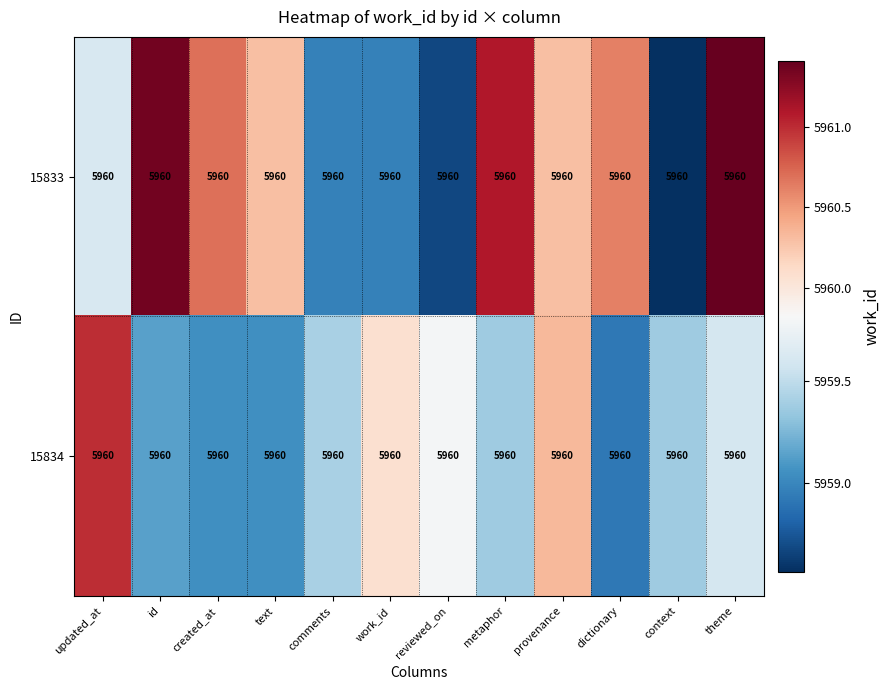

What is the difference between the 15833 values at dictionary and id?

0.7